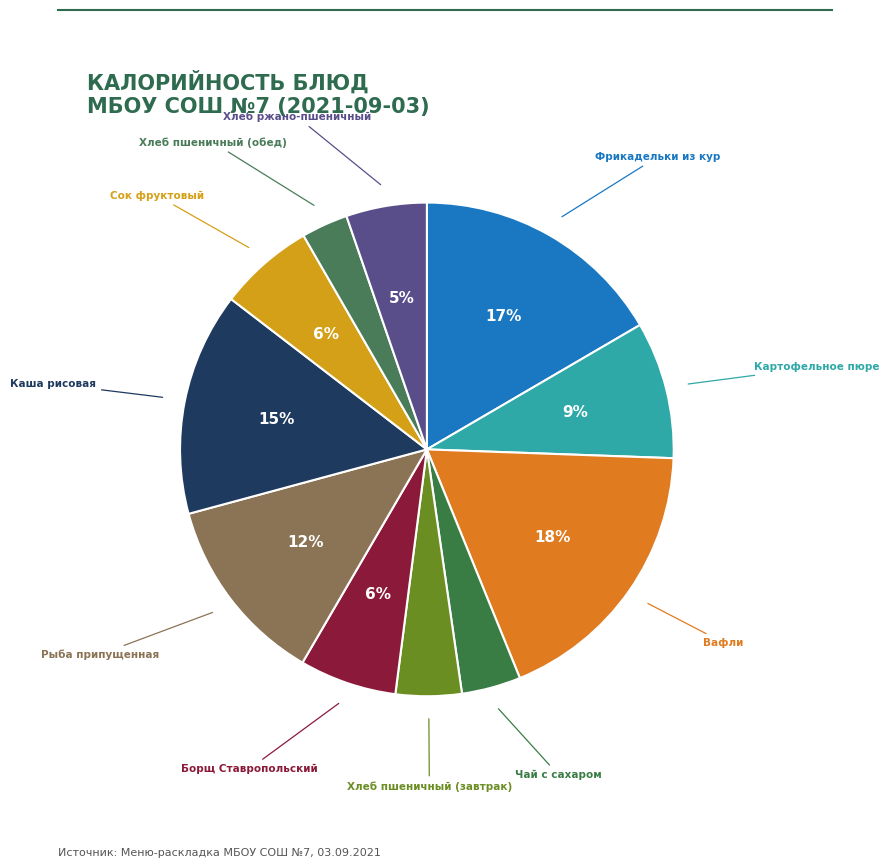

What is the smallest slice in the pie chart?

Хлеб пшеничный (обед)